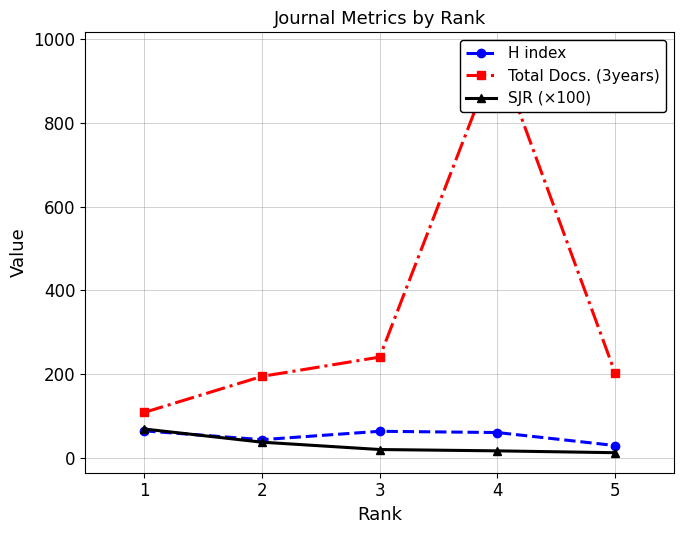

The value of Total Docs. (3years) at 3 is 241.0. True or false?

True